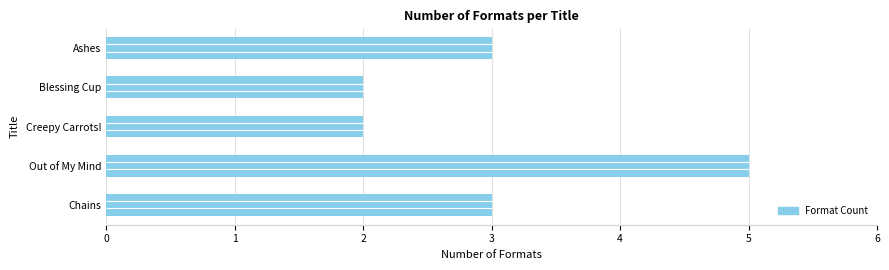

What is the sum of the values at Out of My Mind and Blessing Cup?

7